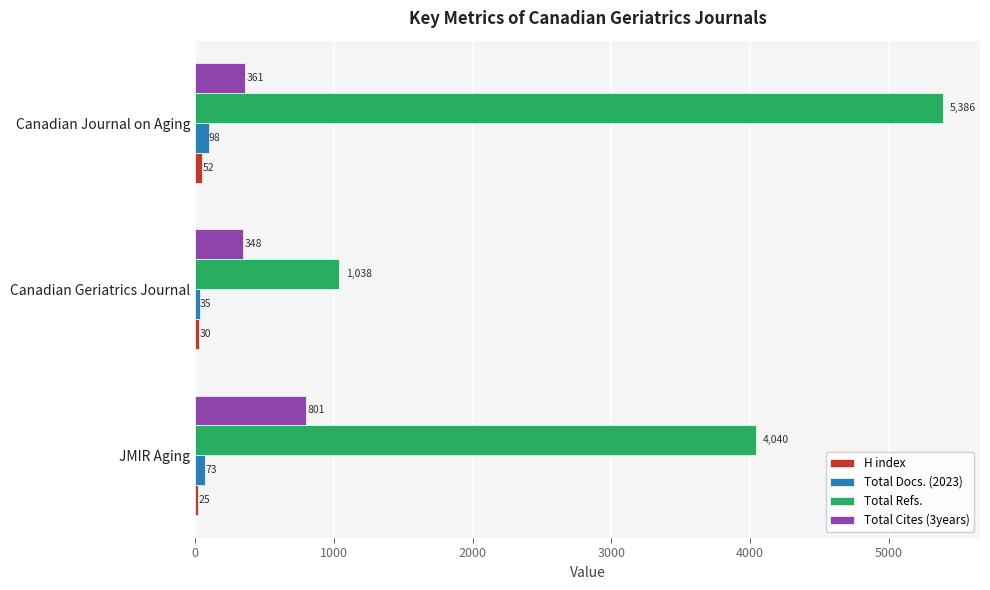

At which category is the sum across all series the highest?

Canadian Journal on Aging